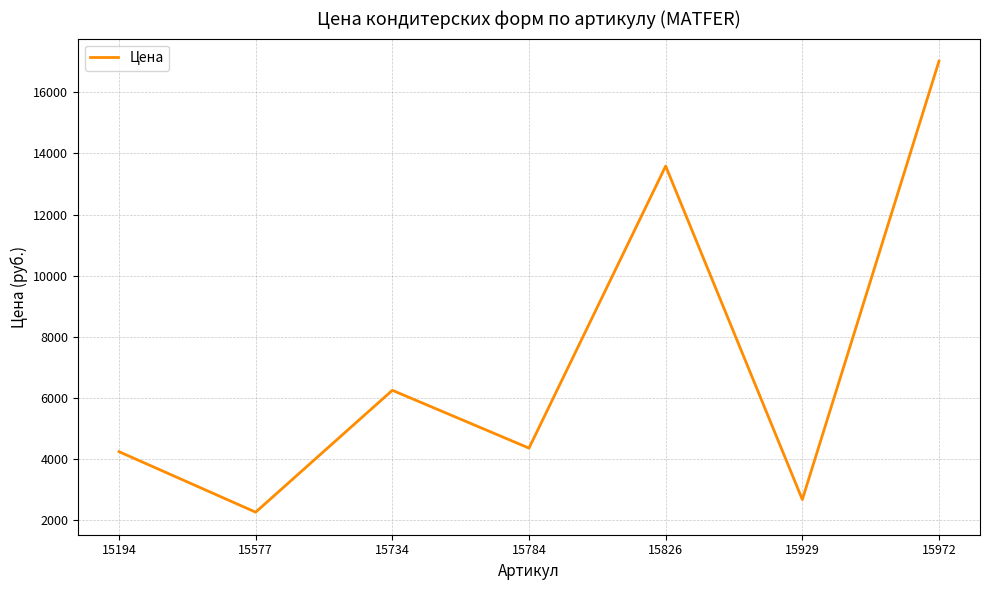

At which label is the value closest to 9639?

15734